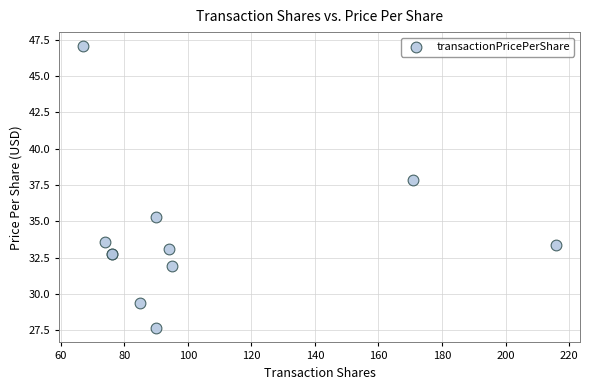

What Y value in the scatter plot is closest to 37?

37.9